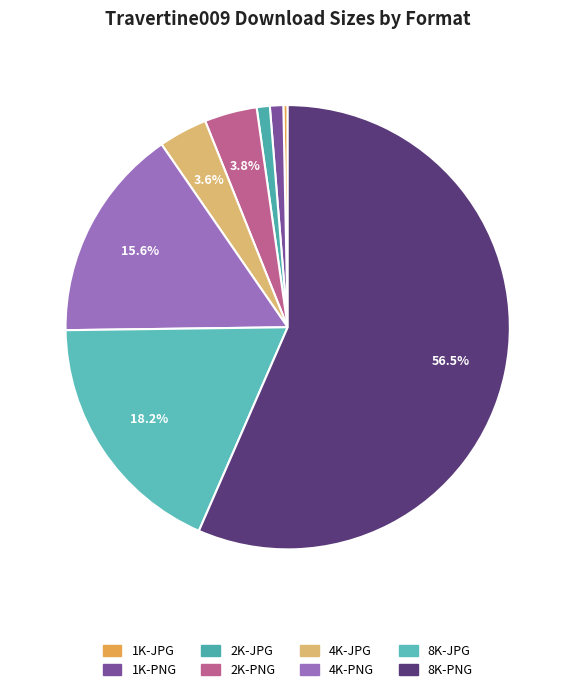

How many segments does this pie chart have?

8